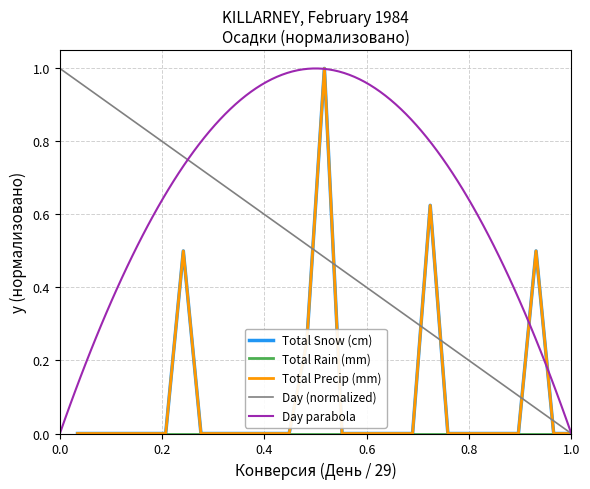

How many categories are shown in the chart?

29